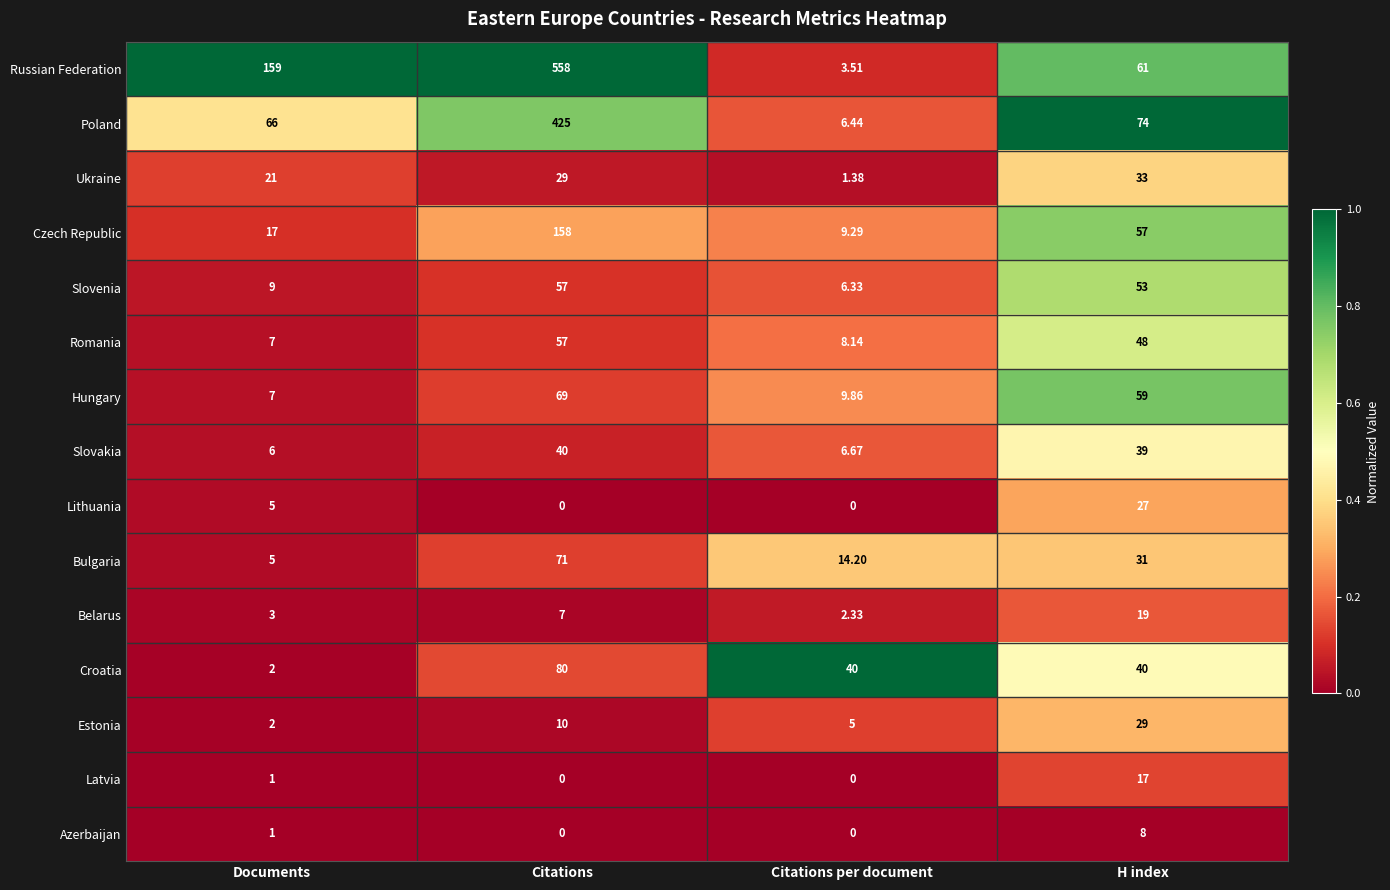

Which category has the highest value in the Lithuania series?

H index